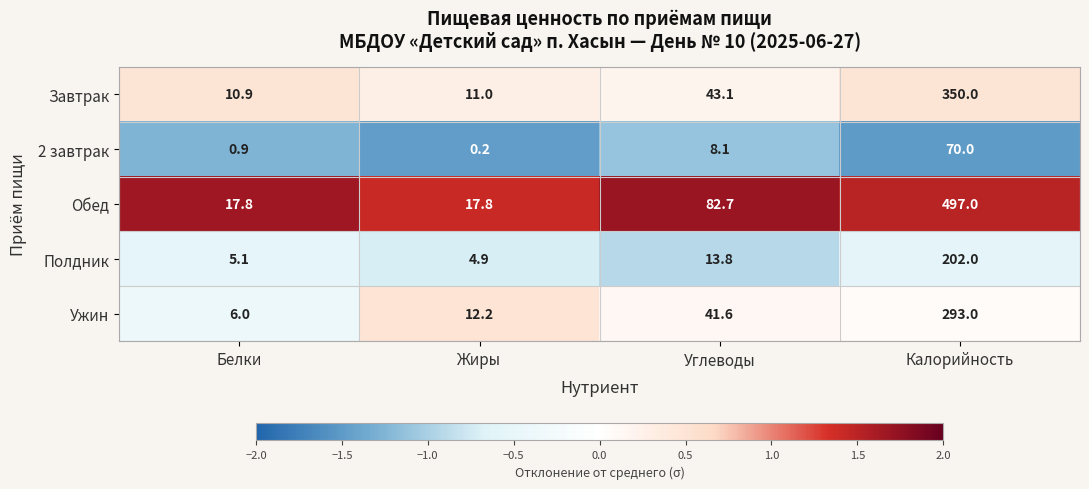

Reading right to left, what are all the values shown in this chart?

Завтрак: Калорийность=350.0	Углеводы=43.1	Жиры=11.0	Белки=10.9
2 завтрак: Калорийность=70.0	Углеводы=8.1	Жиры=0.2	Белки=0.9
Обед: Калорийность=497.0	Углеводы=82.7	Жиры=17.8	Белки=17.8
Полдник: Калорийность=202.0	Углеводы=13.8	Жиры=4.9	Белки=5.1
Ужин: Калорийность=293.0	Углеводы=41.6	Жиры=12.2	Белки=6.0